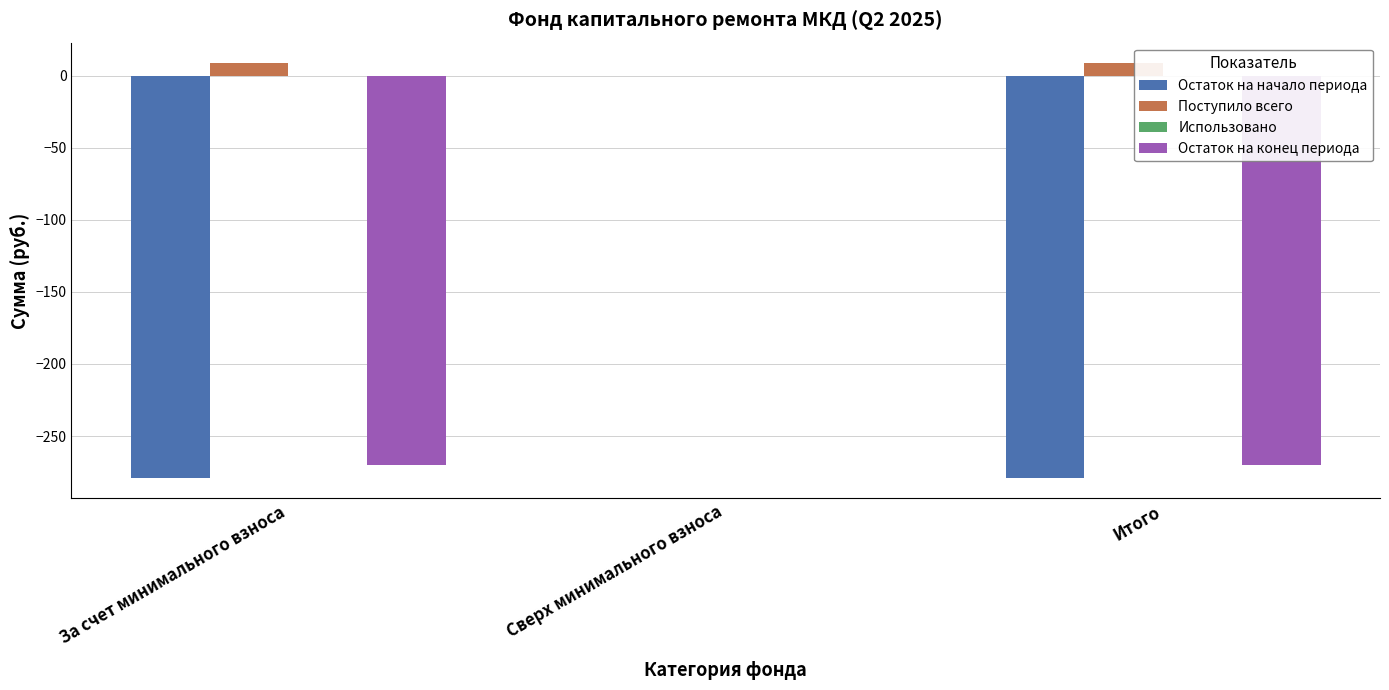

What is the sum of all Поступило всего values?

16.9